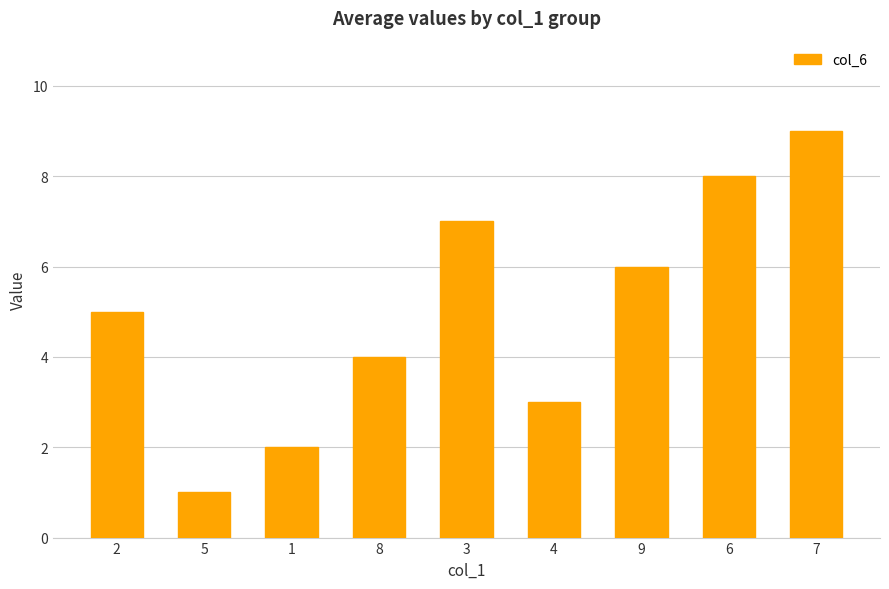

What is the label of the 7th bar from the left?

9